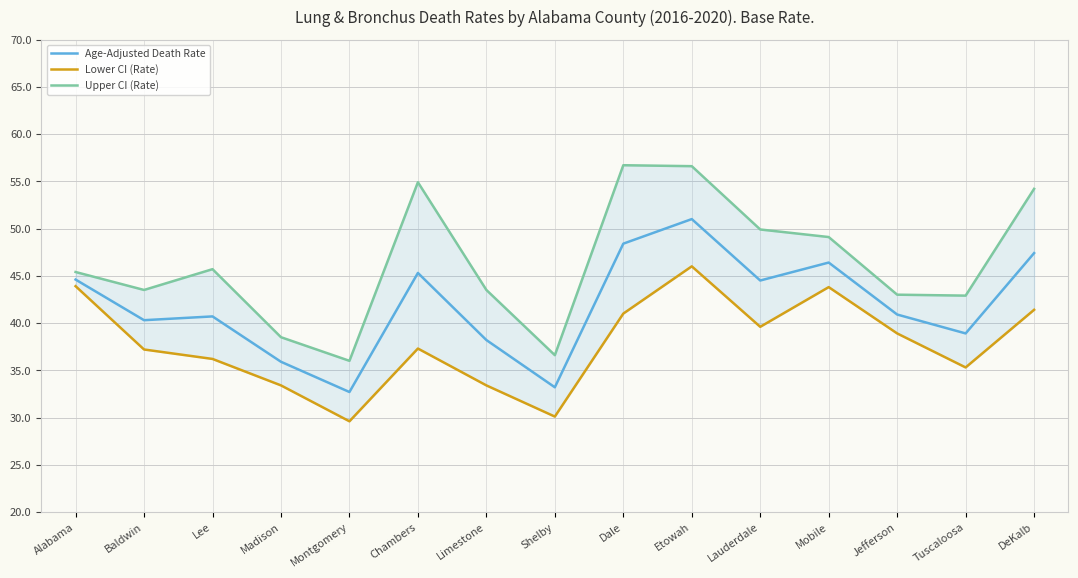

Where is the first local maximum for Lower CI (Rate)?

Chambers